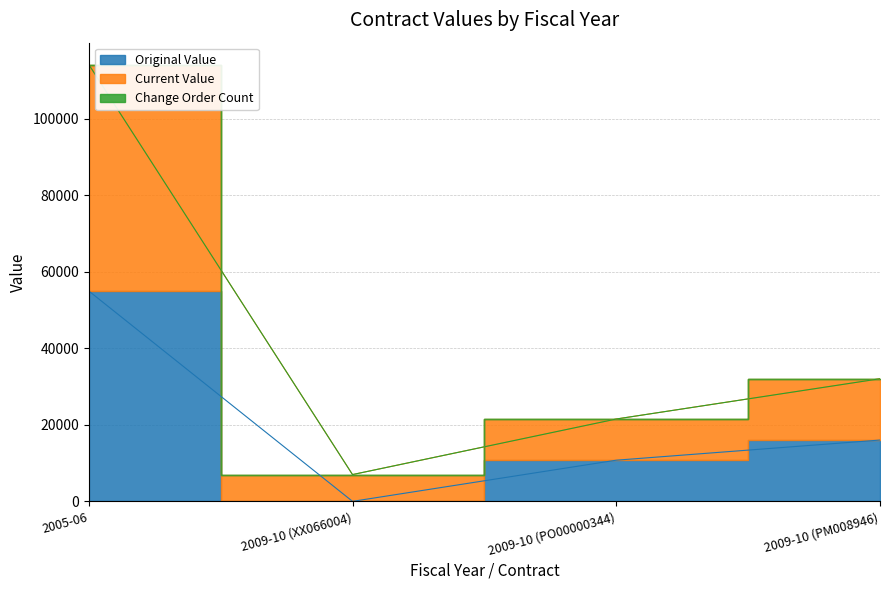

The current_value series shows 32054.9 at 2009-10 (PM008946). True or false?

True